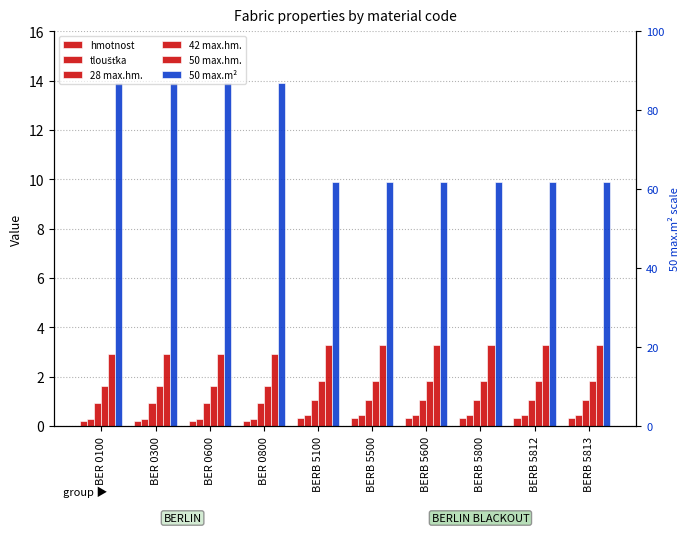

How many distinct data groups are displayed?

6